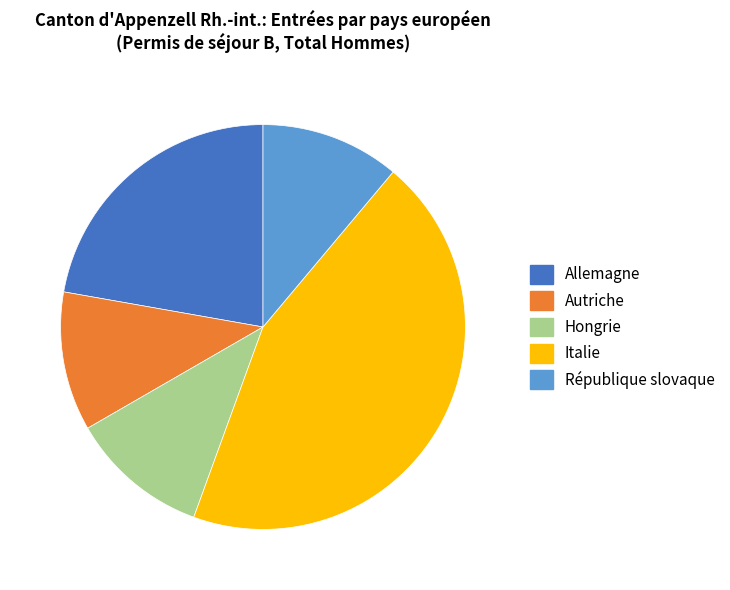

How many slices are in this pie chart?

5